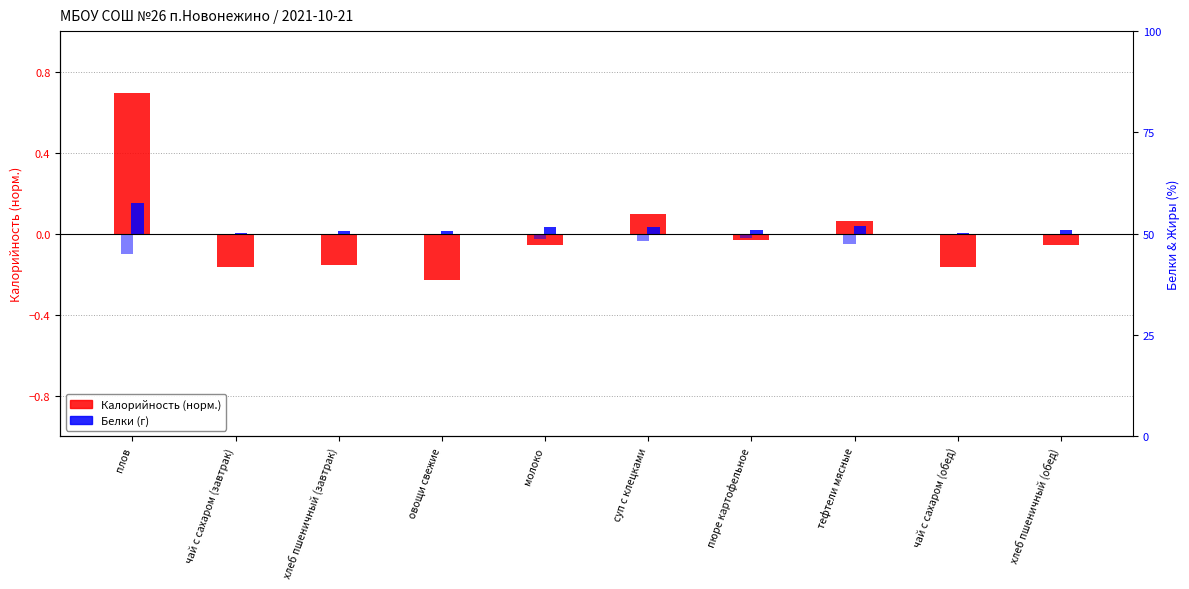

Which series has the largest range (max minus min)?

Калорийность (норм.)